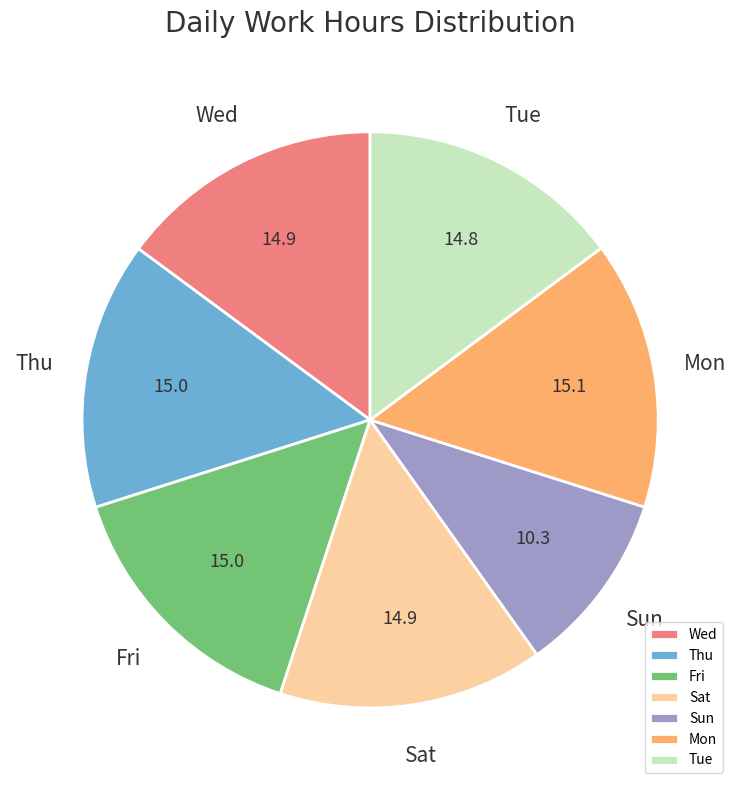

Combined, do Thu and Fri account for over 50%?

No